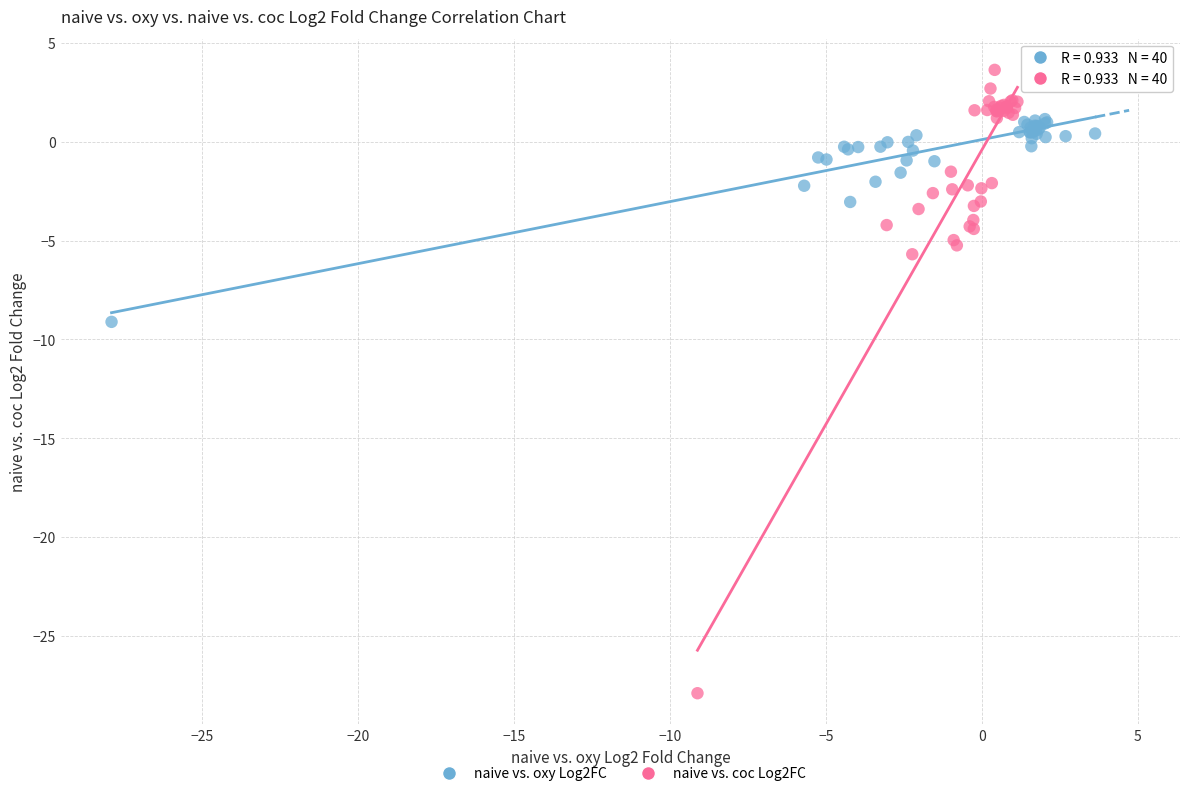

Which series reaches the minimum Y coordinate?

naive vs. coc Log2FC